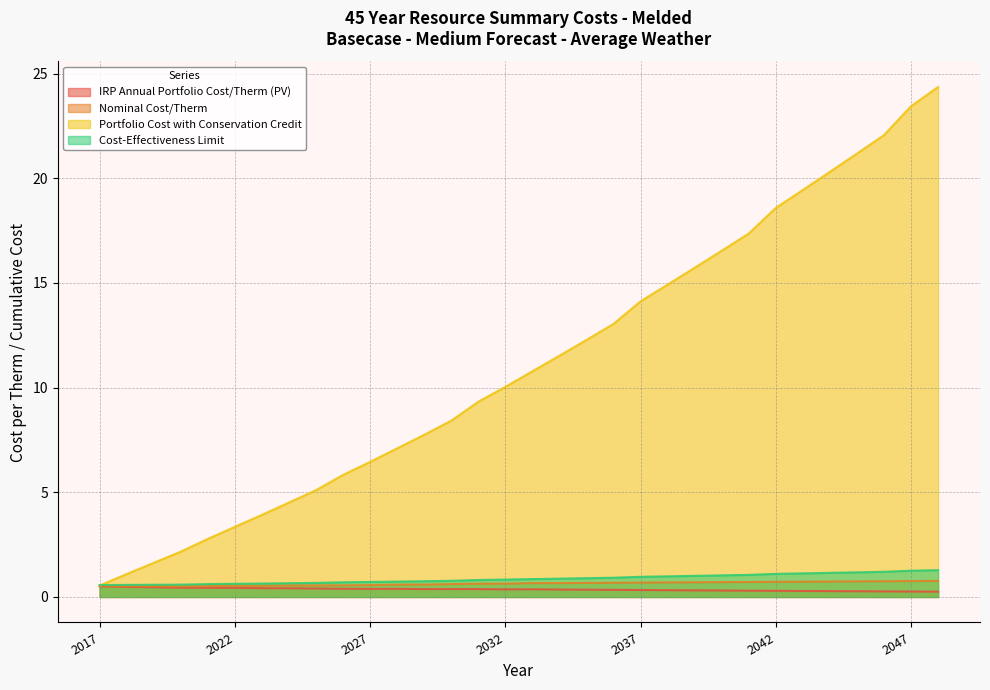

What is the value of the Portfolio Cost with Conservation Credit point at the 18th from the left?

11.5